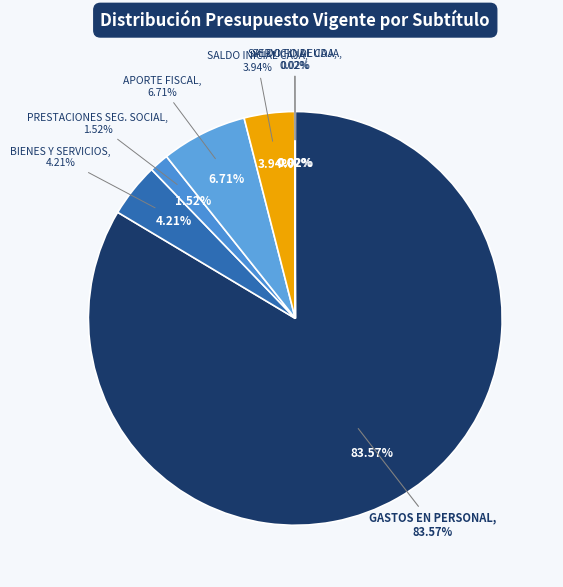

What is the largest slice in the pie chart?

GASTOS EN PERSONAL